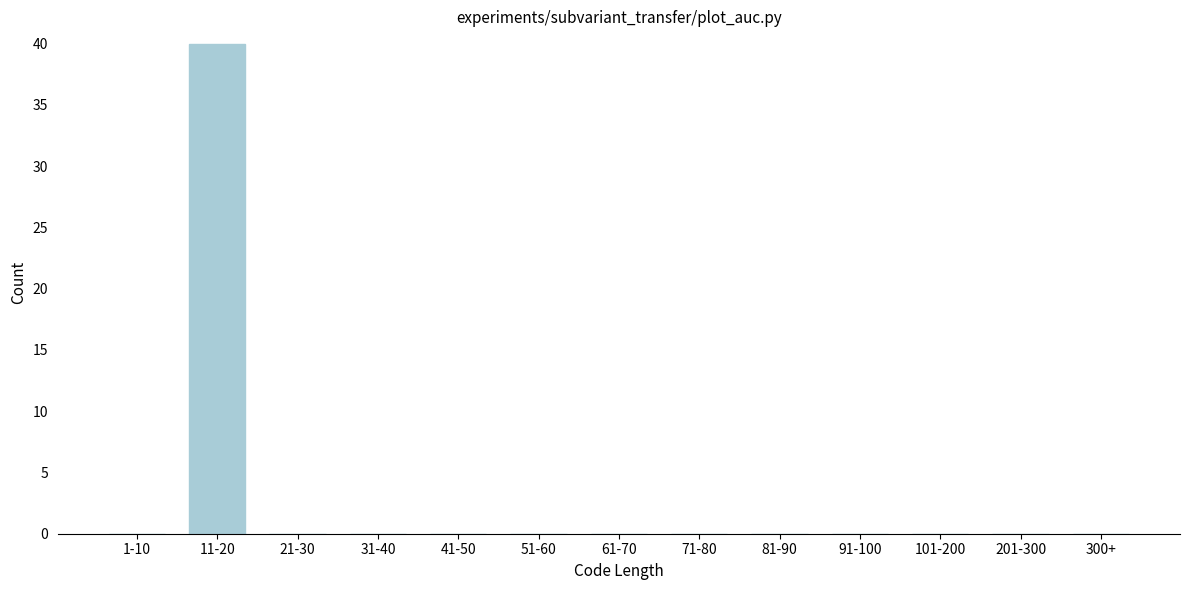

Reading right to left, list all the values displayed in this chart.

300+=0	201-300=0	101-200=0	91-100=0	81-90=0	71-80=0	61-70=0	51-60=0	41-50=0	31-40=0	21-30=0	11-20=40	1-10=0